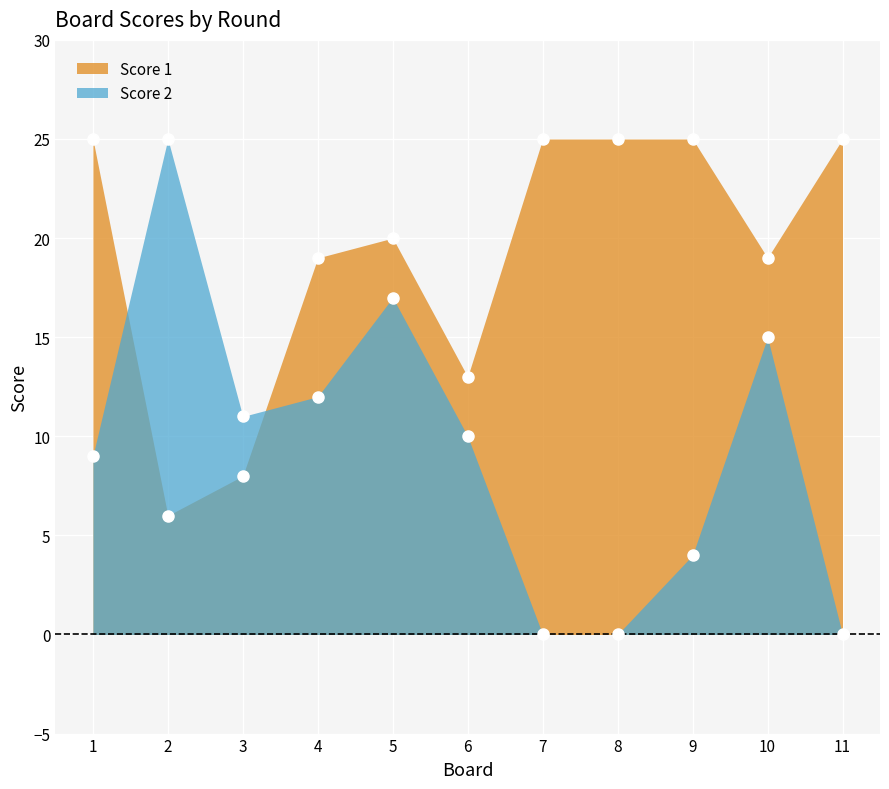

True or false: Score 1 and Score 2 cross at least once.

True